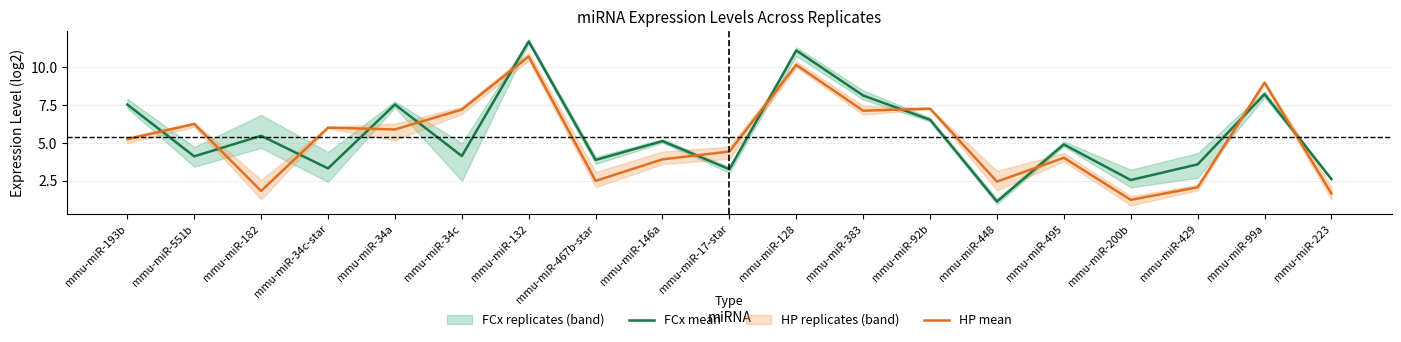

Is it true that HP mean equals 3.8 at mmu-miR-128?

False